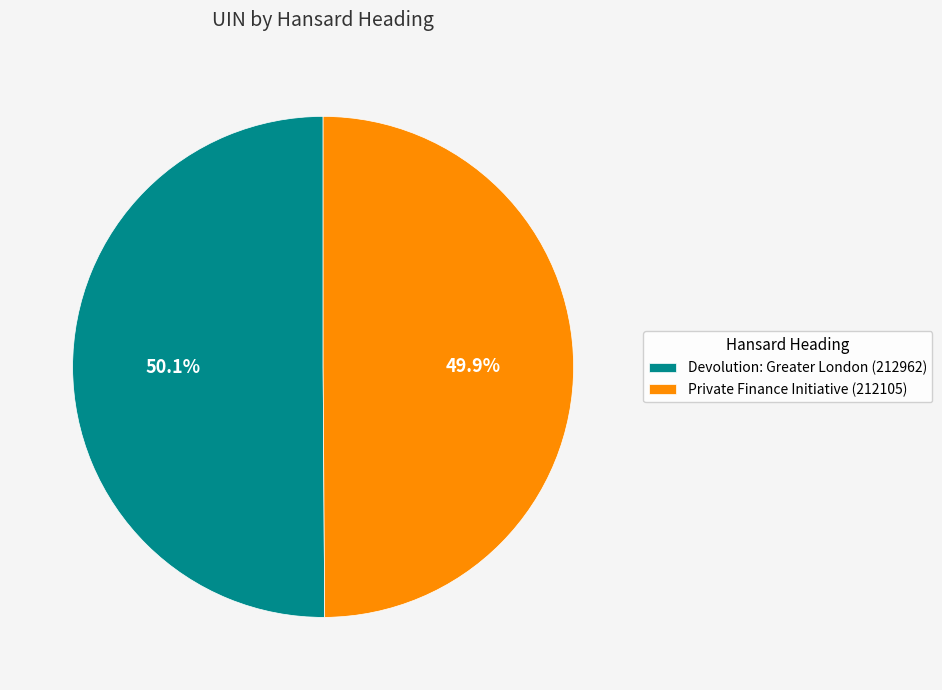

Is it true that Devolution: Greater London (212962) is 50% of the pie?

True